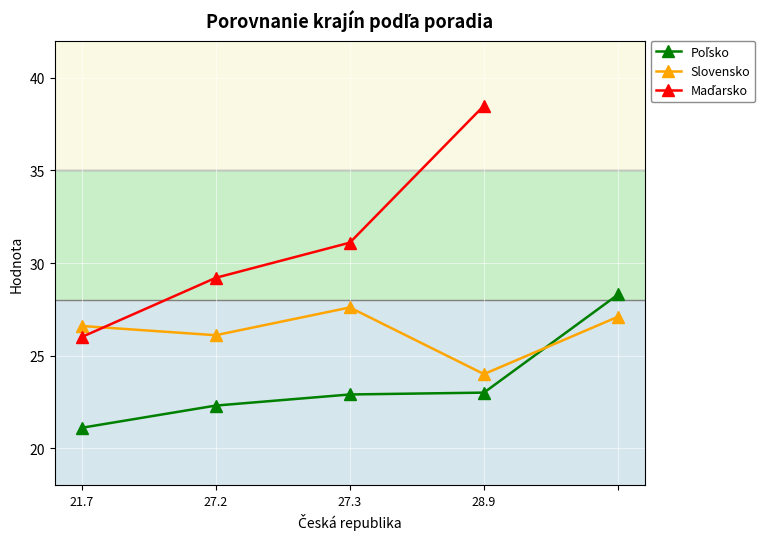

The Maďarsko series shows 31.1 at 27.3. True or false?

True